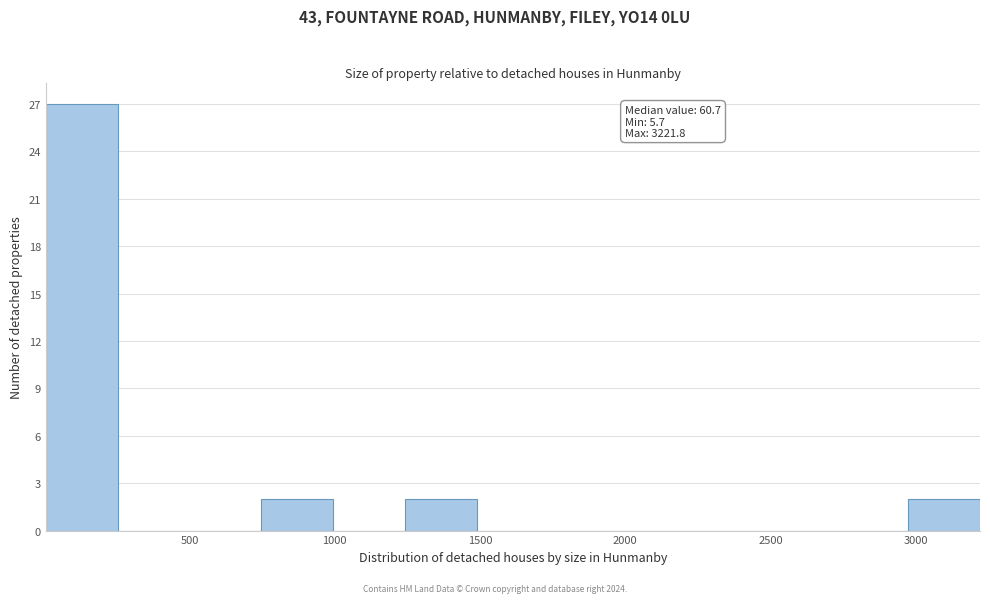

Over which range of the x-axis is the bar tallest?

0 to 250